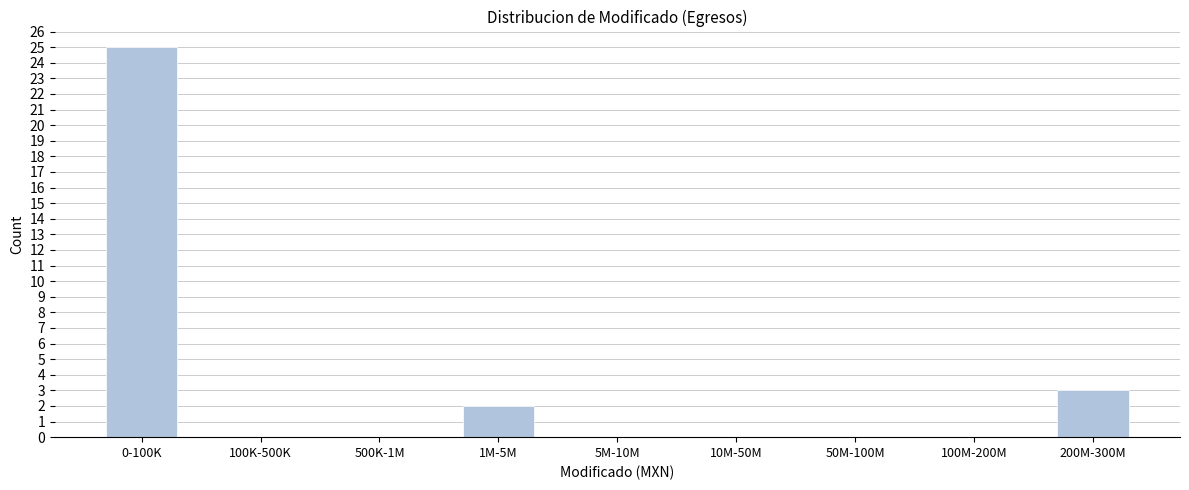

Reading right to left, transcribe all the data shown in this chart.

200M-300M=3	100M-200M=0	50M-100M=0	10M-50M=0	5M-10M=0	1M-5M=2	500K-1M=0	100K-500K=0	0-100K=25